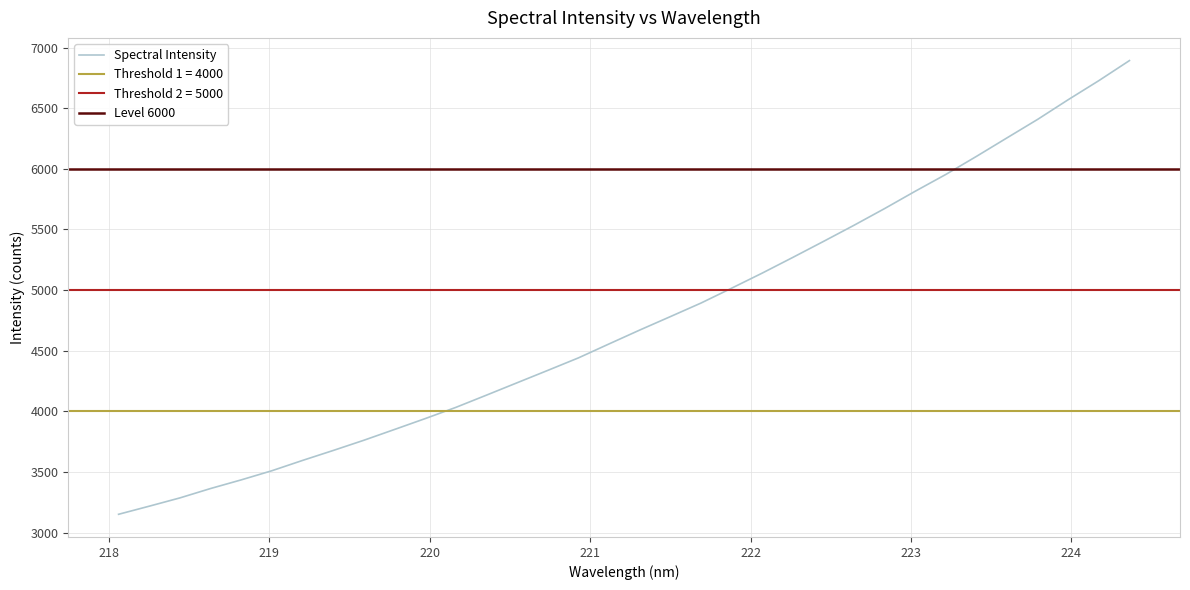

What is the smallest value displayed?

3151.0